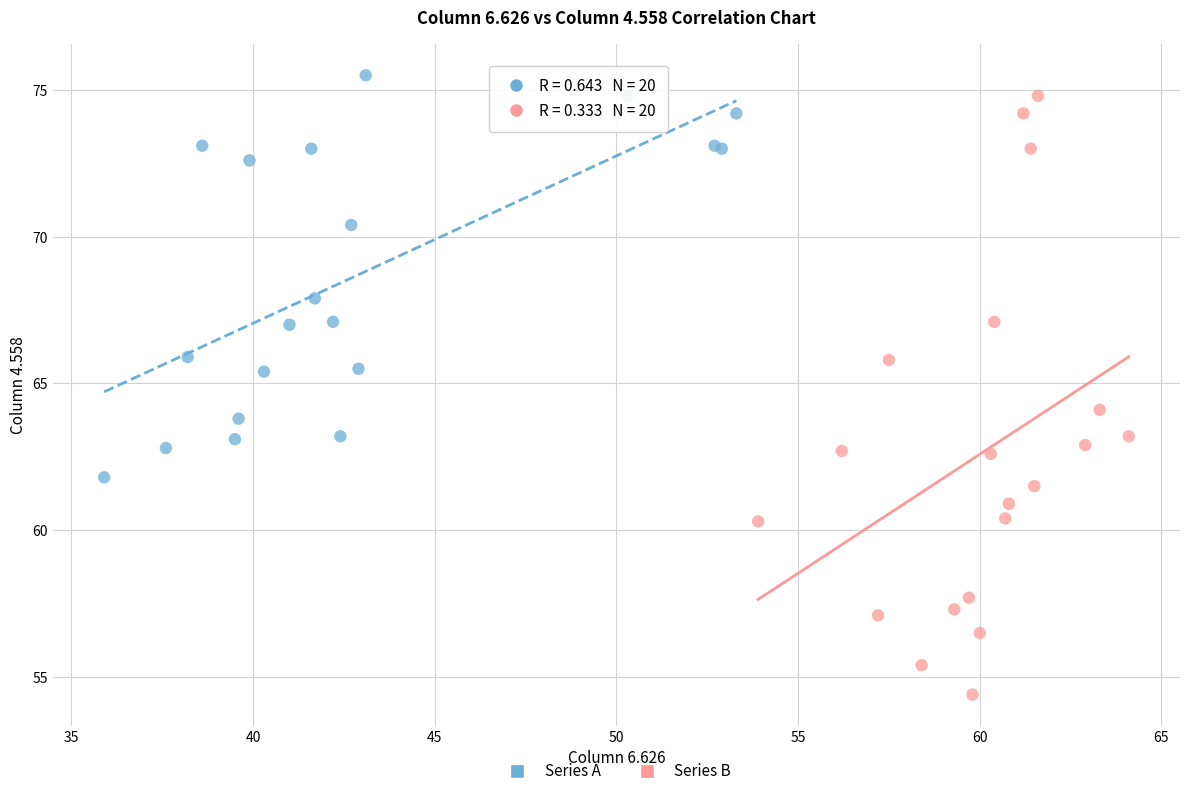

What are all the series names shown in the legend?

Series A, Series B